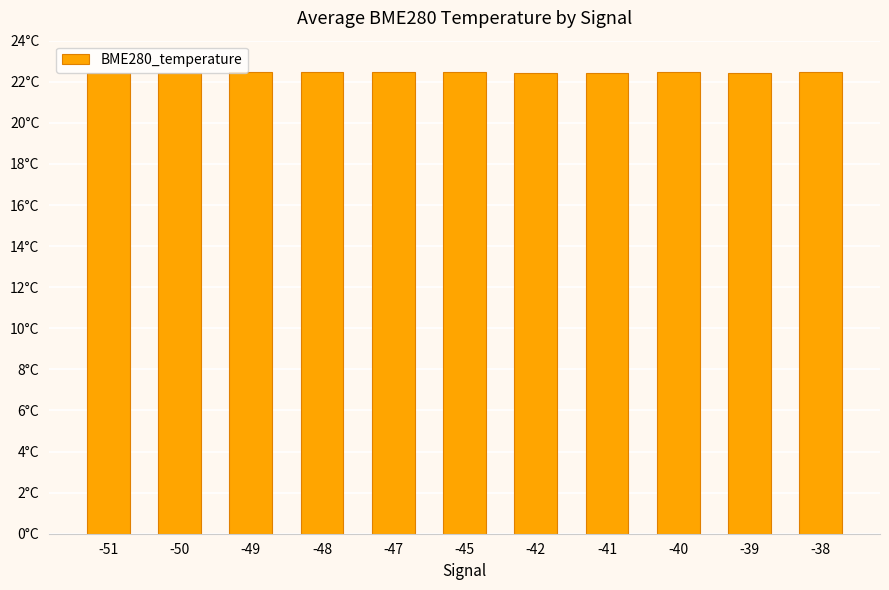

Are the bars horizontal?

No